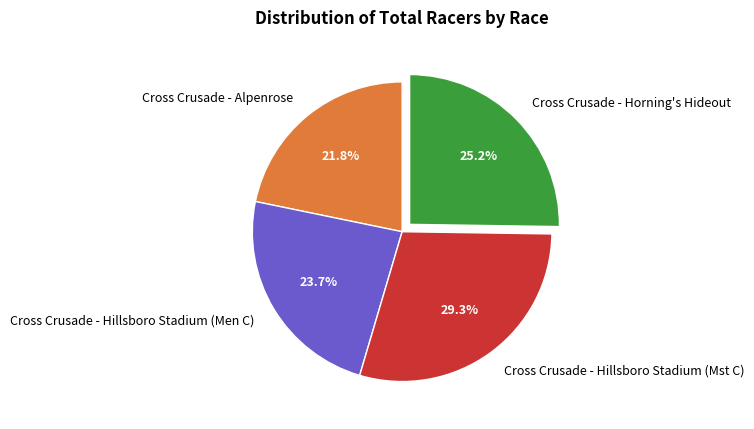

To the nearest percent, what is the difference between the largest and smallest slice percentages?

8%